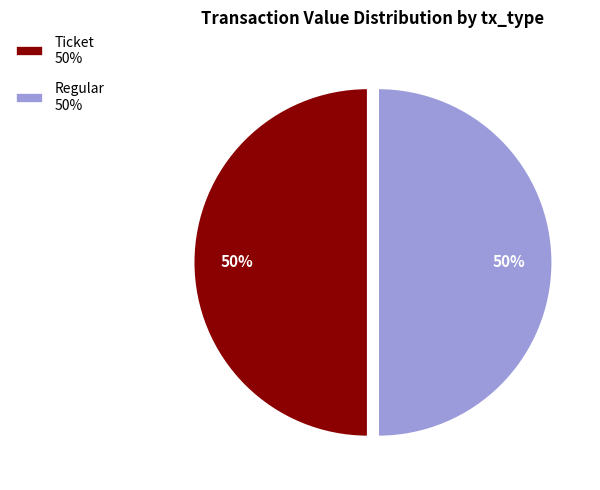

Is the sum of Regular 50% and Ticket 50% greater than half?

Yes